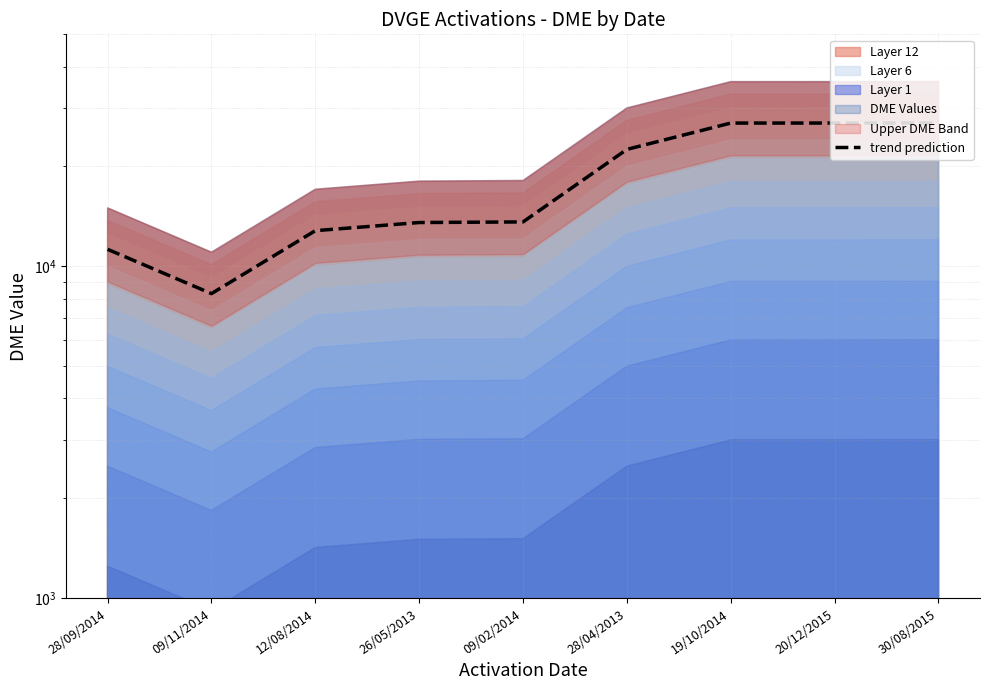

At which category does the data reach its first local valley?

09/11/2014